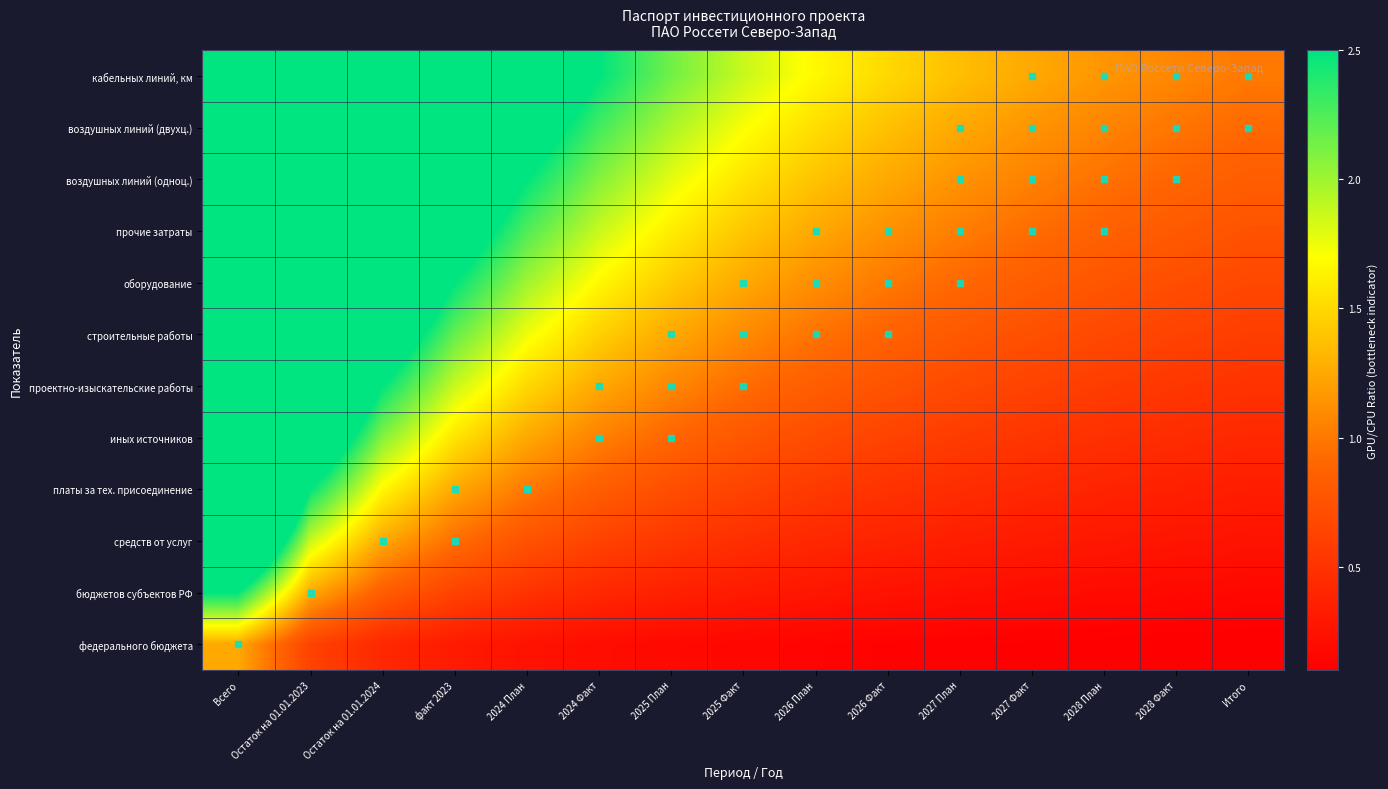

Reading left to right, what are all the values shown in this chart?

федерального бюджета: Всего=1.2	Остаток на 01.01.2023=0.6	Остаток на 01.01.2024=0.4	факт 2023=0.3	2024 План=0.2	2024 Факт=0.2	2025 План=0.2	2025 Факт=0.2	2026 План=0.1	2026 Факт=0.1	2027 План=0.1	2027 Факт=0.1	2028 План=0.1	2028 Факт=0.1	Итого=0.1
бюджетов субъектов РФ: Всего=2.5	Остаток на 01.01.2023=1.2	Остаток на 01.01.2024=0.8	факт 2023=0.6	2024 План=0.5	2024 Факт=0.4	2025 План=0.4	2025 Факт=0.3	2026 План=0.3	2026 Факт=0.2	2027 План=0.2	2027 Факт=0.2	2028 План=0.2	2028 Факт=0.2	Итого=0.2
средств от услуг: Всего=3.8	Остаток на 01.01.2023=1.9	Остаток на 01.01.2024=1.2	факт 2023=0.9	2024 План=0.8	2024 Факт=0.6	2025 План=0.5	2025 Факт=0.5	2026 План=0.4	2026 Факт=0.4	2027 План=0.3	2027 Факт=0.3	2028 План=0.3	2028 Факт=0.3	Итого=0.2
платы за тех. присоединение: Всего=5.0	Остаток на 01.01.2023=2.5	Остаток на 01.01.2024=1.7	факт 2023=1.2	2024 План=1.0	2024 Факт=0.8	2025 План=0.7	2025 Факт=0.6	2026 План=0.6	2026 Факт=0.5	2027 План=0.5	2027 Факт=0.4	2028 План=0.4	2028 Факт=0.4	Итого=0.3
иных источников: Всего=6.2	Остаток на 01.01.2023=3.1	Остаток на 01.01.2024=2.1	факт 2023=1.6	2024 План=1.3	2024 Факт=1.0	2025 План=0.9	2025 Факт=0.8	2026 План=0.7	2026 Факт=0.6	2027 План=0.6	2027 Факт=0.5	2028 План=0.5	2028 Факт=0.4	Итого=0.4
проектно-изыскательские работы: Всего=7.5	Остаток на 01.01.2023=3.8	Остаток на 01.01.2024=2.5	факт 2023=1.9	2024 План=1.5	2024 Факт=1.2	2025 План=1.1	2025 Факт=0.9	2026 План=0.8	2026 Факт=0.8	2027 План=0.7	2027 Факт=0.6	2028 План=0.6	2028 Факт=0.5	Итого=0.5
строительные работы: Всего=8.8	Остаток на 01.01.2023=4.4	Остаток на 01.01.2024=2.9	факт 2023=2.2	2024 План=1.8	2024 Факт=1.5	2025 План=1.2	2025 Факт=1.1	2026 План=1.0	2026 Факт=0.9	2027 План=0.8	2027 Факт=0.7	2028 План=0.7	2028 Факт=0.6	Итого=0.6
оборудование: Всего=10.0	Остаток на 01.01.2023=5.0	Остаток на 01.01.2024=3.3	факт 2023=2.5	2024 План=2.0	2024 Факт=1.7	2025 План=1.4	2025 Факт=1.2	2026 План=1.1	2026 Факт=1.0	2027 План=0.9	2027 Факт=0.8	2028 План=0.8	2028 Факт=0.7	Итого=0.7
прочие затраты: Всего=11.2	Остаток на 01.01.2023=5.6	Остаток на 01.01.2024=3.8	факт 2023=2.8	2024 План=2.2	2024 Факт=1.9	2025 План=1.6	2025 Факт=1.4	2026 План=1.2	2026 Факт=1.1	2027 План=1.0	2027 Факт=0.9	2028 План=0.9	2028 Факт=0.8	Итого=0.8
воздушных линий (одноц.): Всего=12.5	Остаток на 01.01.2023=6.2	Остаток на 01.01.2024=4.2	факт 2023=3.1	2024 План=2.5	2024 Факт=2.1	2025 План=1.8	2025 Факт=1.6	2026 План=1.4	2026 Факт=1.3	2027 План=1.1	2027 Факт=1.0	2028 План=1.0	2028 Факт=0.9	Итого=0.8
воздушных линий (двухц.): Всего=13.8	Остаток на 01.01.2023=6.9	Остаток на 01.01.2024=4.6	факт 2023=3.4	2024 План=2.8	2024 Факт=2.3	2025 План=2.0	2025 Факт=1.7	2026 План=1.5	2026 Факт=1.4	2027 План=1.2	2027 Факт=1.1	2028 План=1.1	2028 Факт=1.0	Итого=0.9
кабельных линий, км: Всего=15.0	Остаток на 01.01.2023=7.5	Остаток на 01.01.2024=5.0	факт 2023=3.8	2024 План=3.0	2024 Факт=2.5	2025 План=2.1	2025 Факт=1.9	2026 План=1.7	2026 Факт=1.5	2027 План=1.4	2027 Факт=1.2	2028 План=1.2	2028 Факт=1.1	Итого=1.0